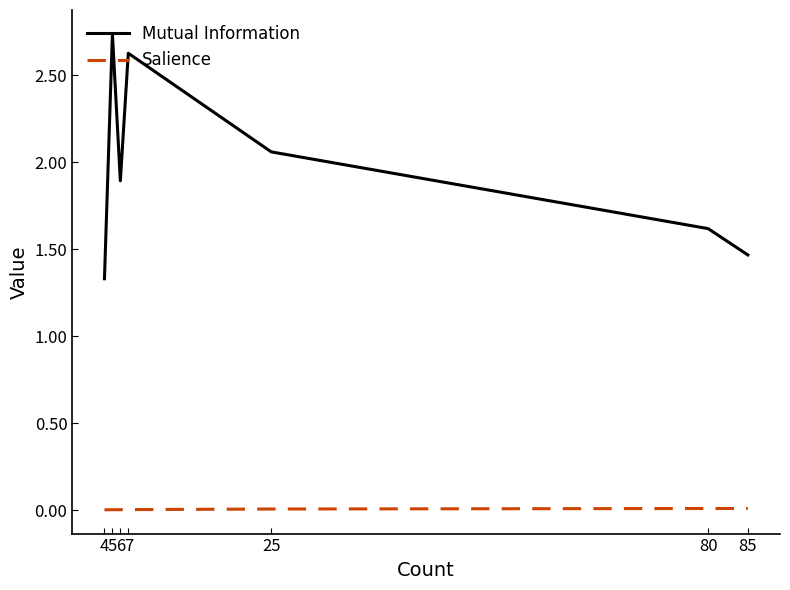

Rank the series by their maximum value, from highest to lowest.

Mutual Information, Salience